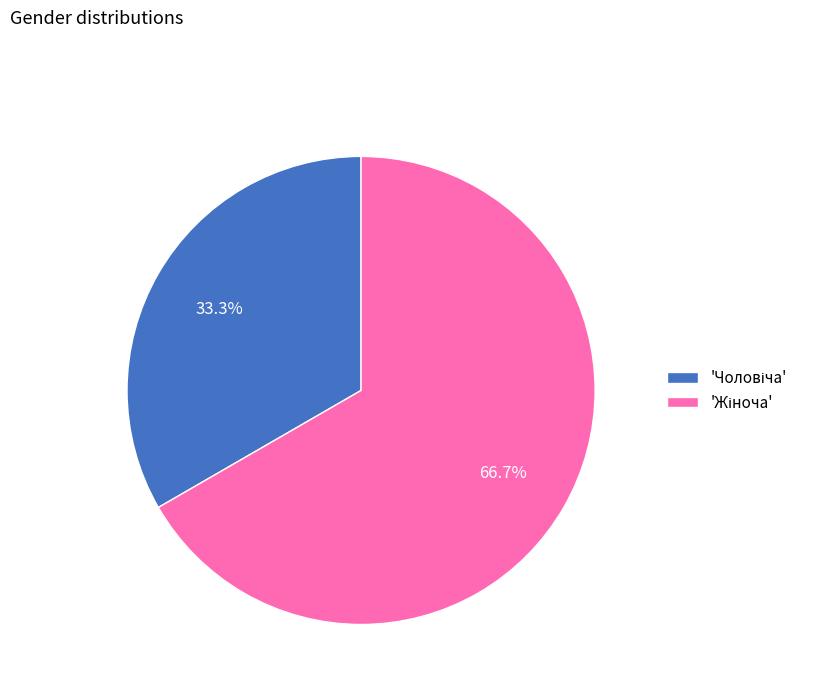

Is there any slice that represents more than half of the pie?

Yes